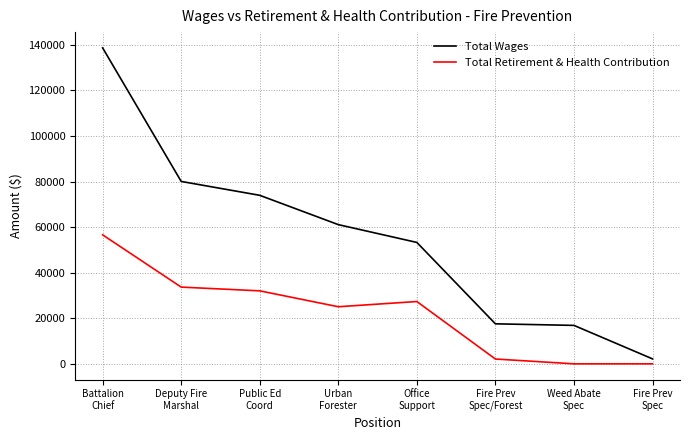

What position from the left is Deputy Fire
Marshal?

2